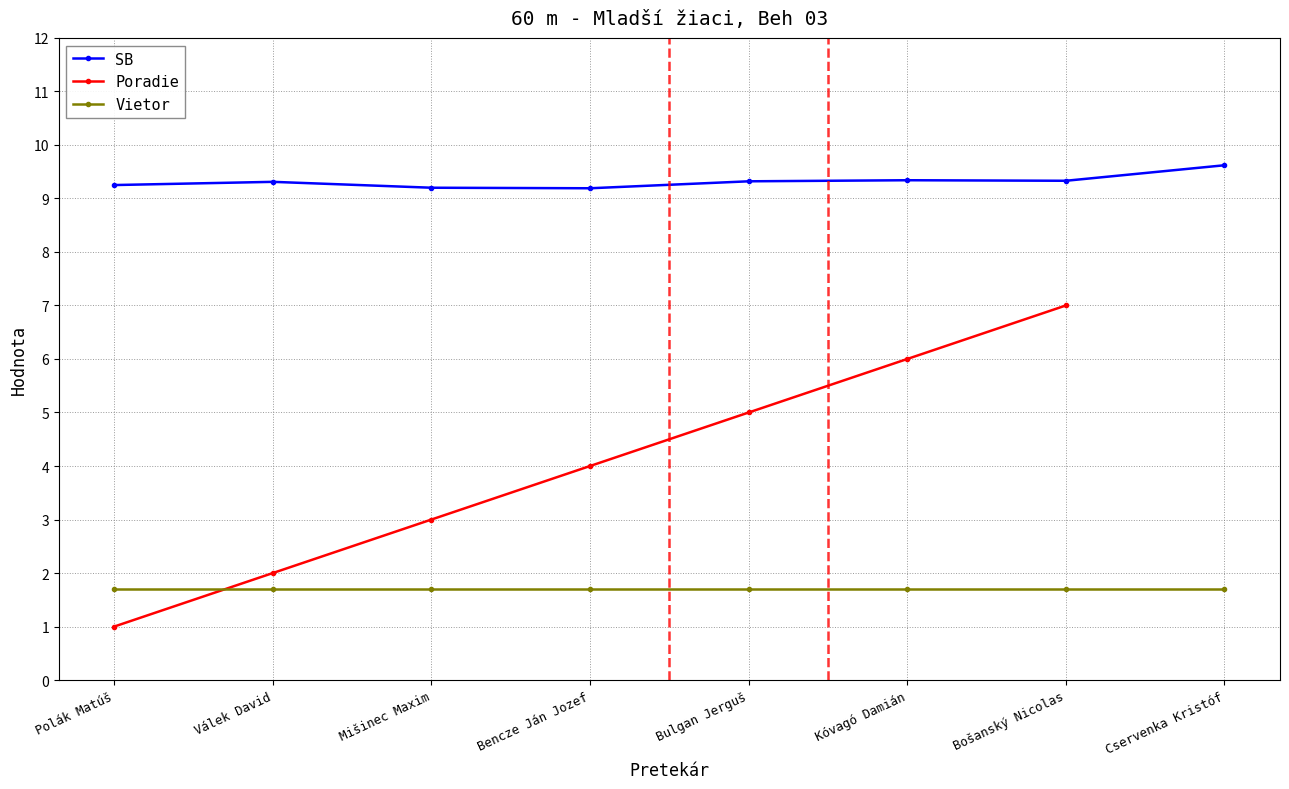

Is the value of SB at Bulgan Jerguš greater than the value of Poradie at Bulgan Jerguš?

Yes